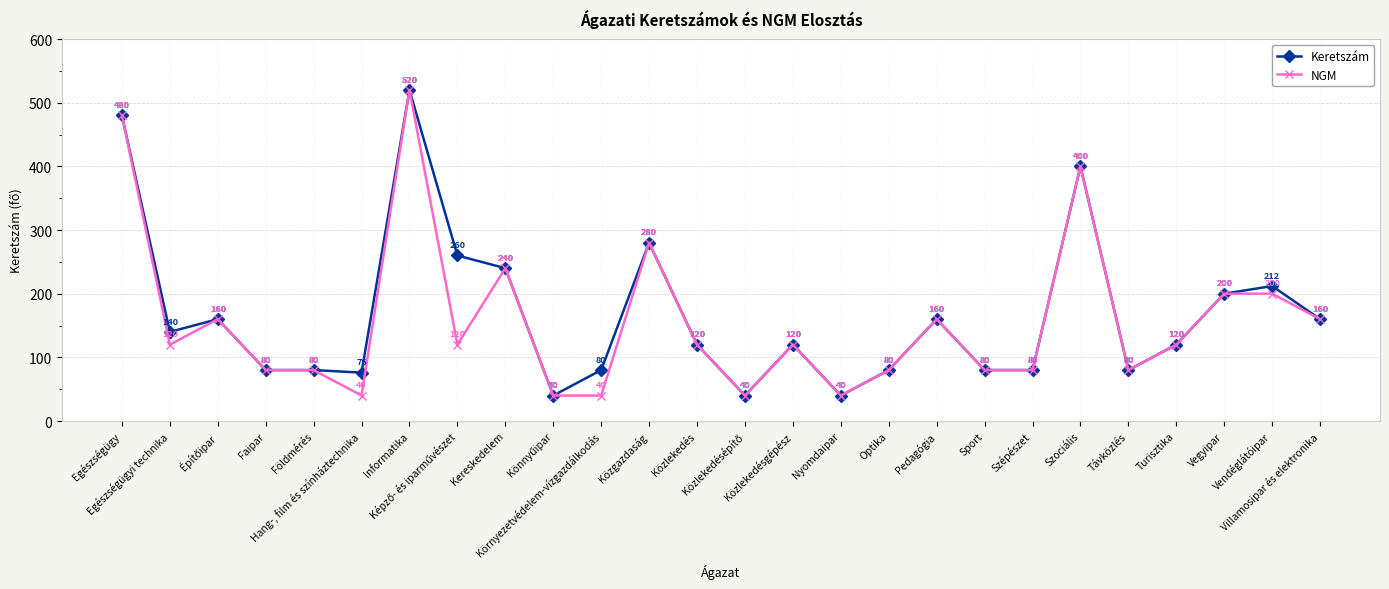

What is the difference between the maximum and second lowest values in the Keretszám series?

480